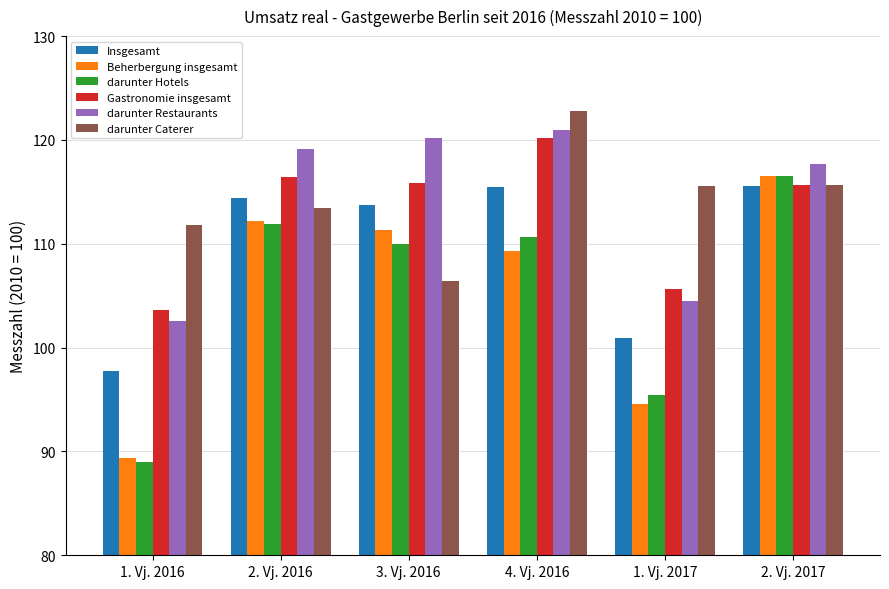

How many bars are there in total?

36